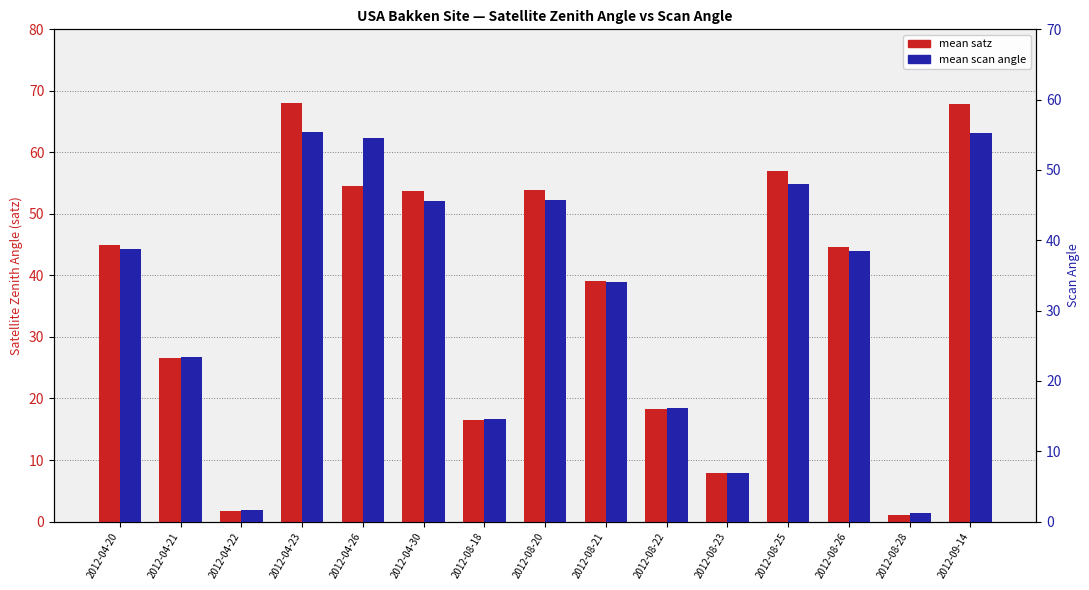

What is the total value across all series at 2012-04-23?

123.4